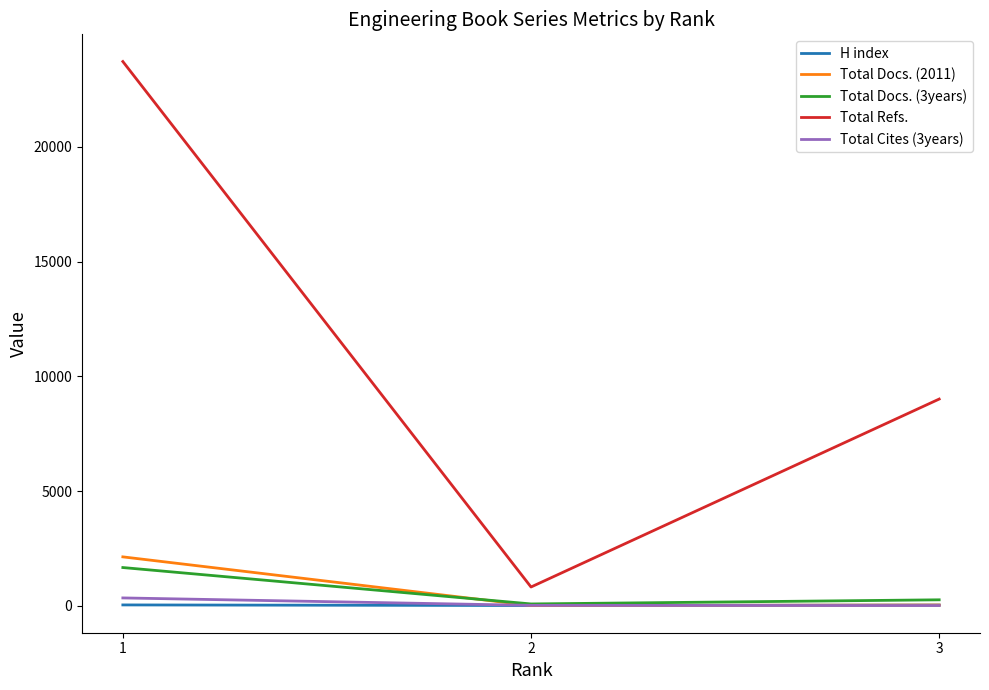

Which series has the largest range (max minus min)?

Total Refs.